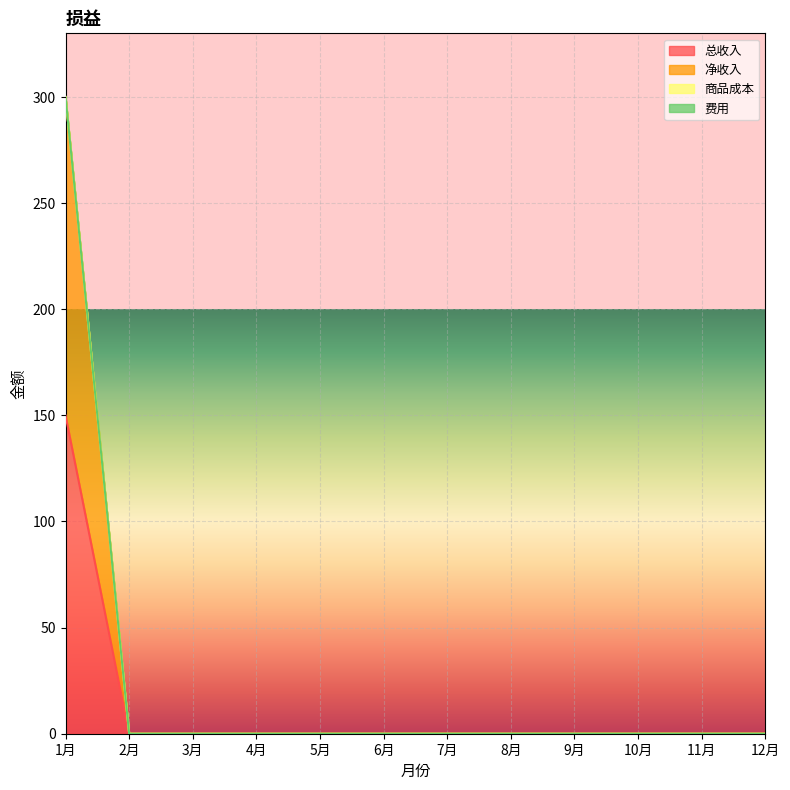

How many lines are shown in the chart?

4